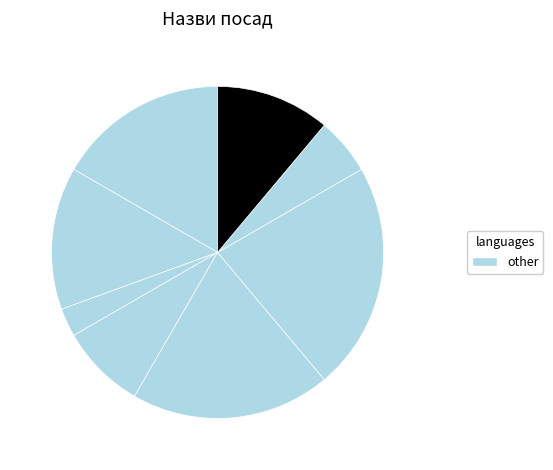

How many segments does this pie chart have?

8